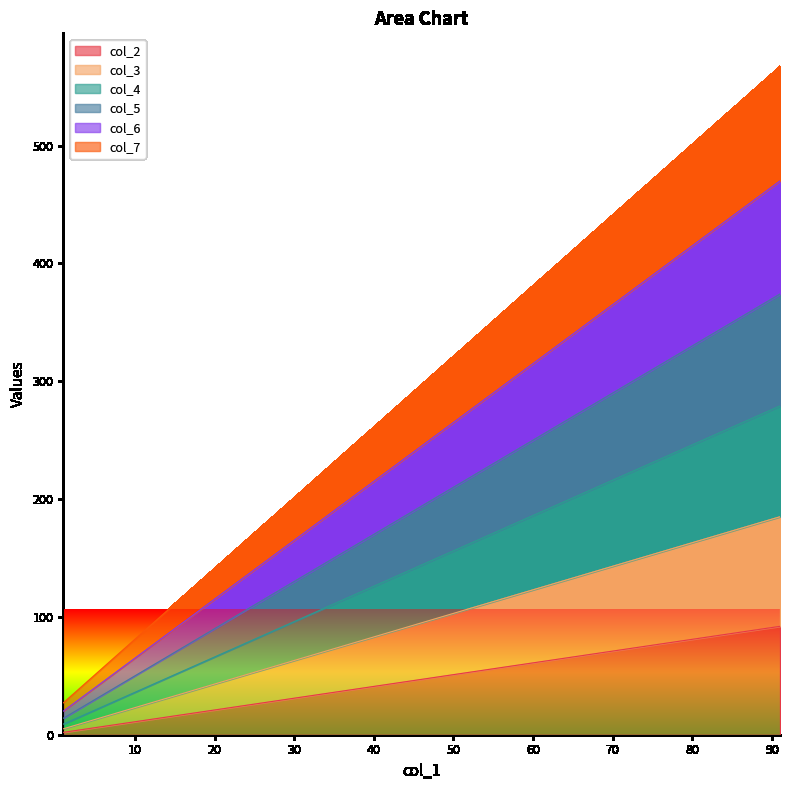

Reading right to left, transcribe all the data shown in this chart.

col_2: 92	82	72	62	52	42	32	22	12	2
col_3: 185	165	145	125	105	85	65	45	25	5
col_4: 279	249	219	189	159	129	99	69	39	9
col_5: 374	334	294	254	214	174	134	94	54	14
col_6: 470	420	370	320	270	220	170	120	70	20
col_7: 567	507	447	387	327	267	207	147	87	27